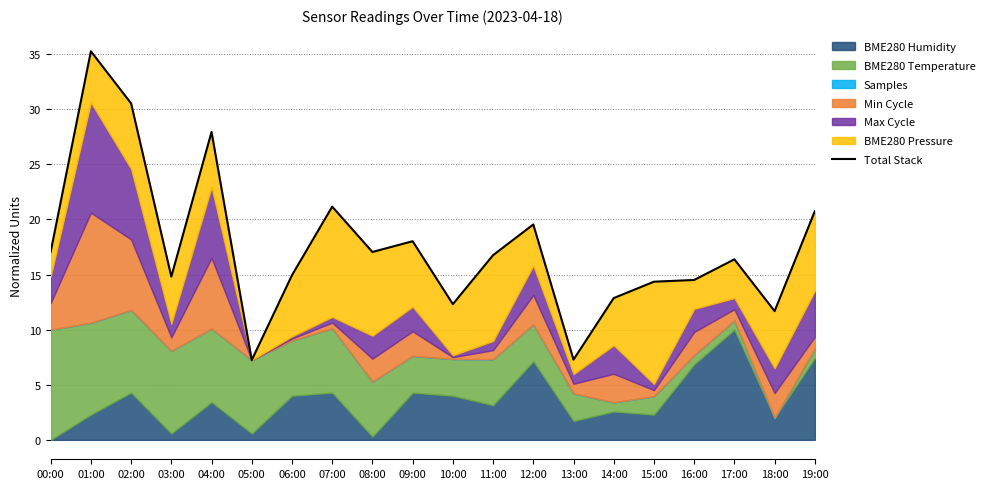

What is the minimum value shown in the chart?

7.2